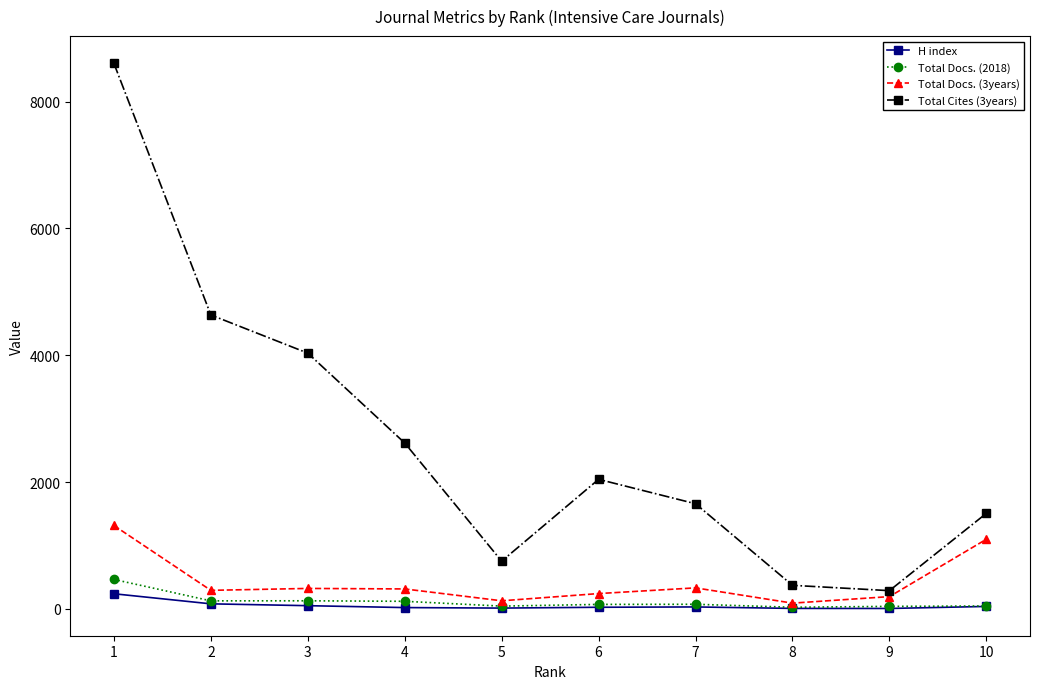

At which category does Total Cites (3years) reach its first local peak?

6